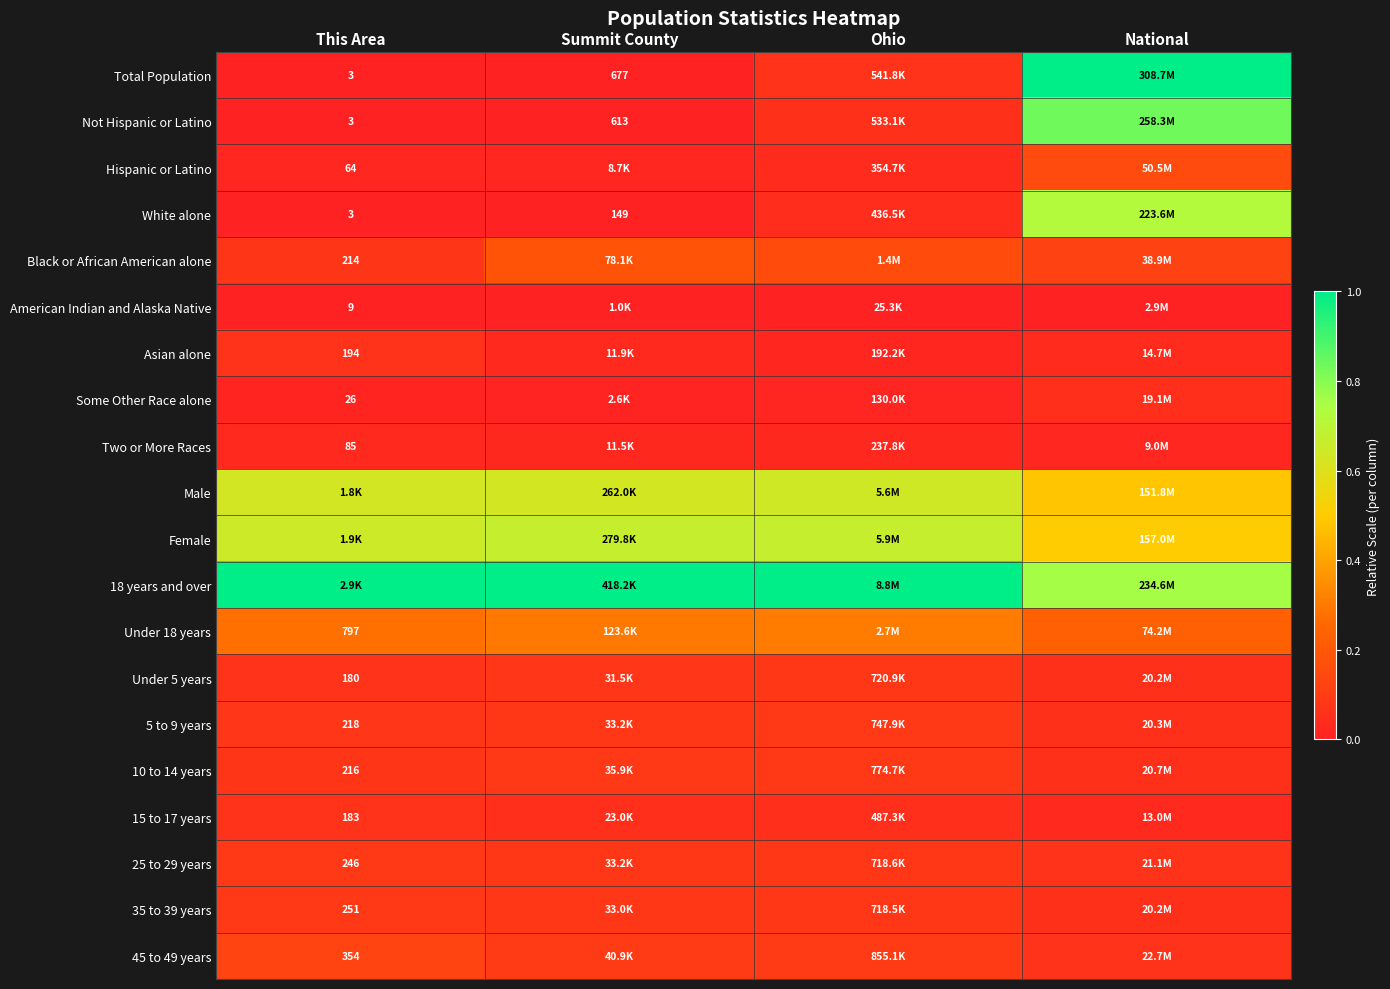

The Male series shows 0.6 at This Area. True or false?

True